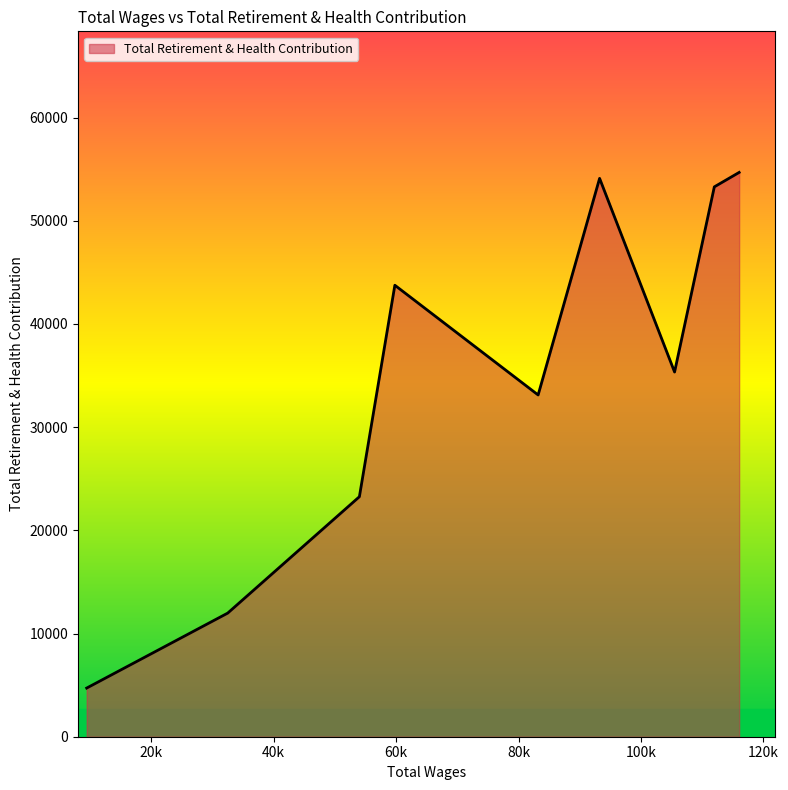

What is the sum of all values?

314273